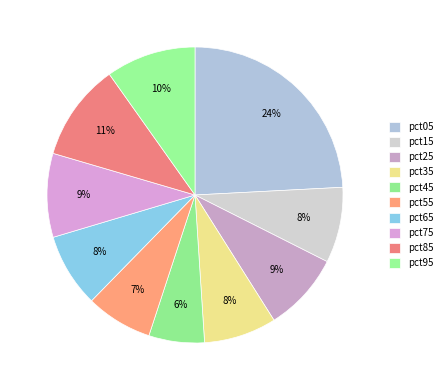

What is the change in value from pct65 to pct75?

+0.2